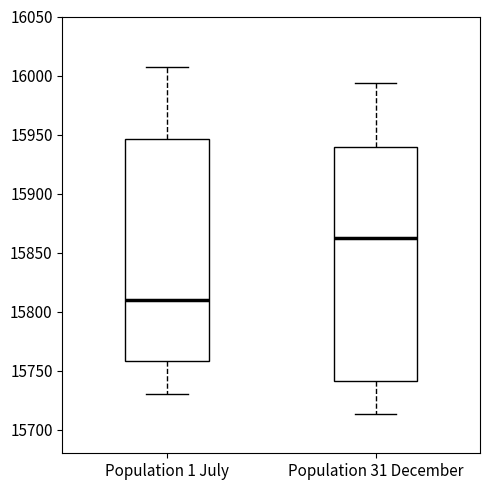

Where is the upper edge of the box for Population 1 July on the y-axis? The values are not printed on the chart, so give them approximately, as read against the axis.

15945